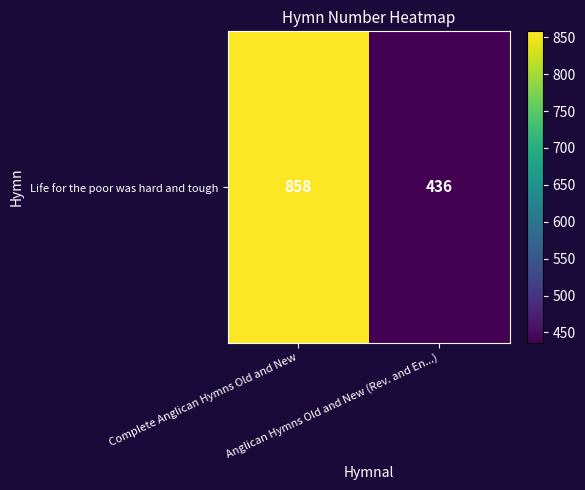

What is the average value?

647